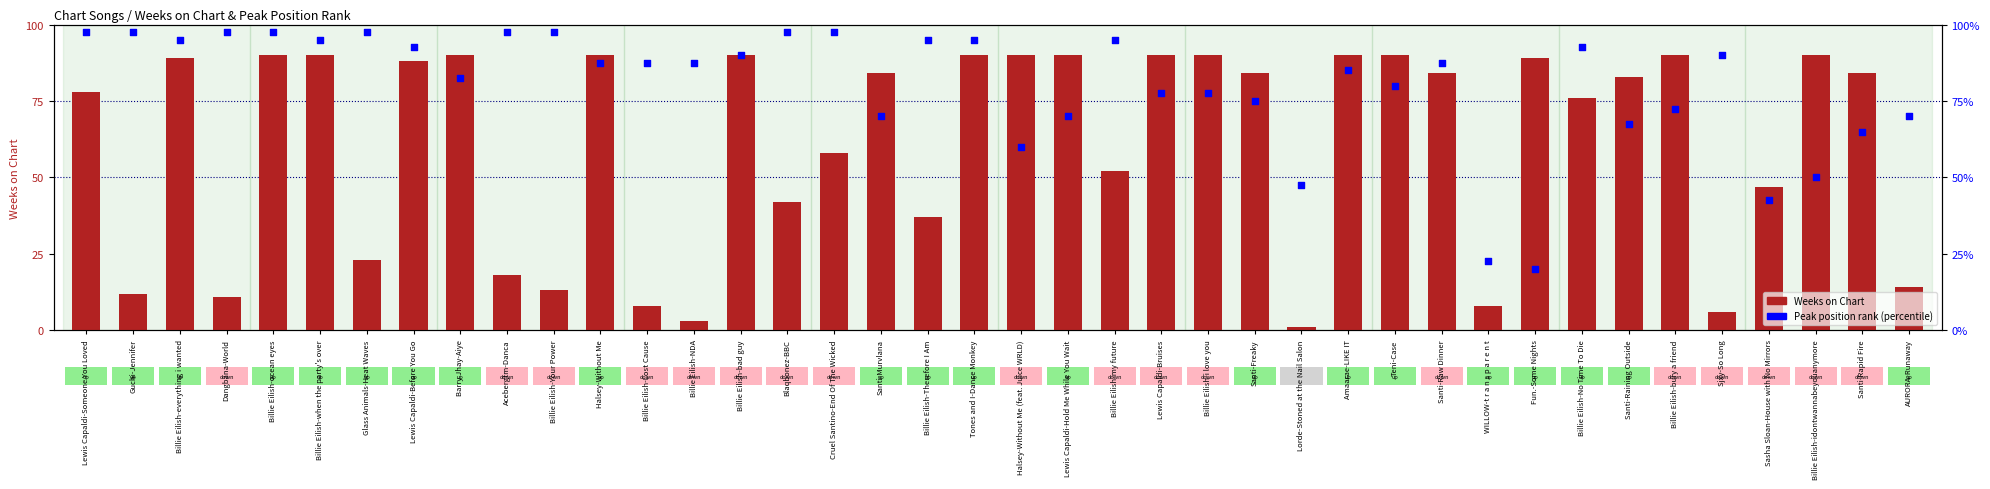

Which series contains the highest Y value?

Peak position rank